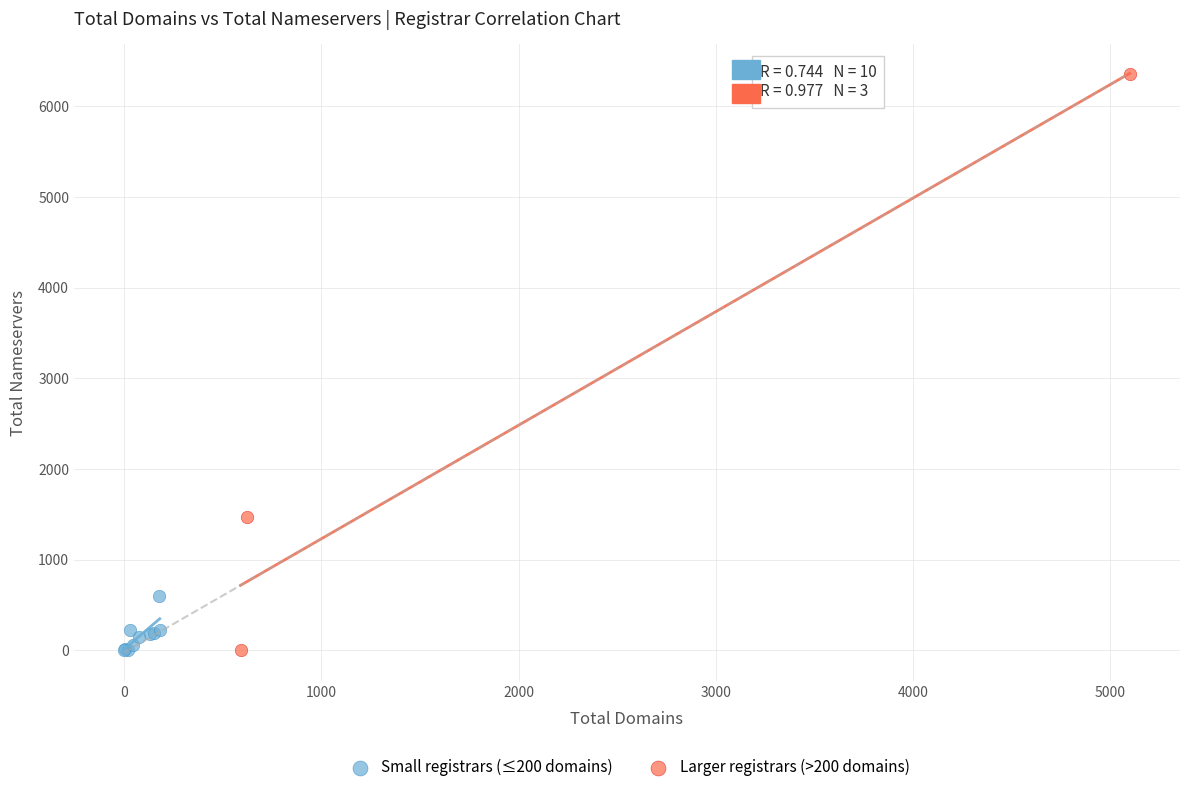

Which series contains the highest Y value?

Larger registrars (>200 domains)